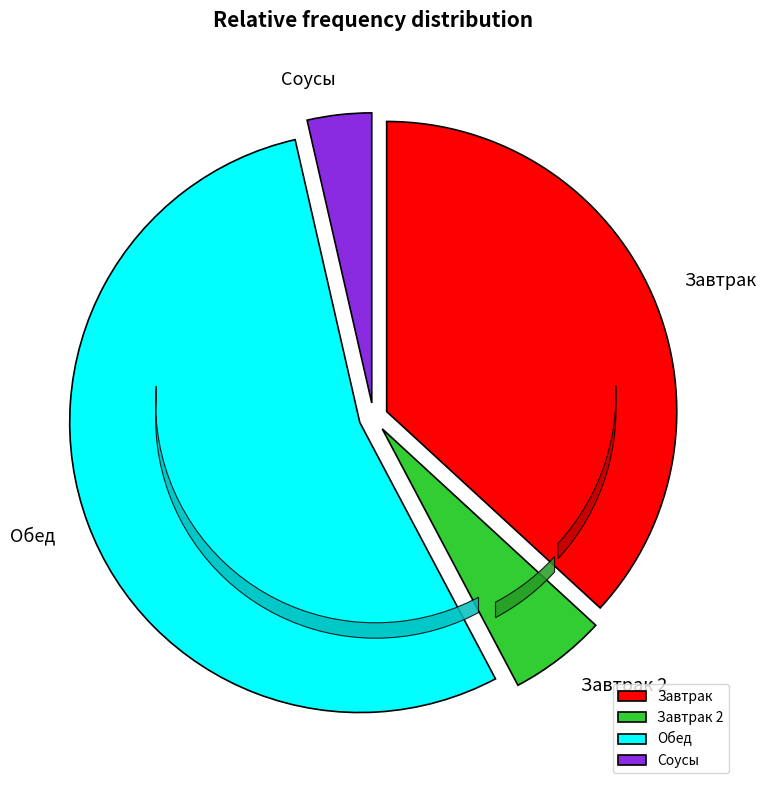

Between Соусы and Завтрак 2, which is larger?

Завтрак 2